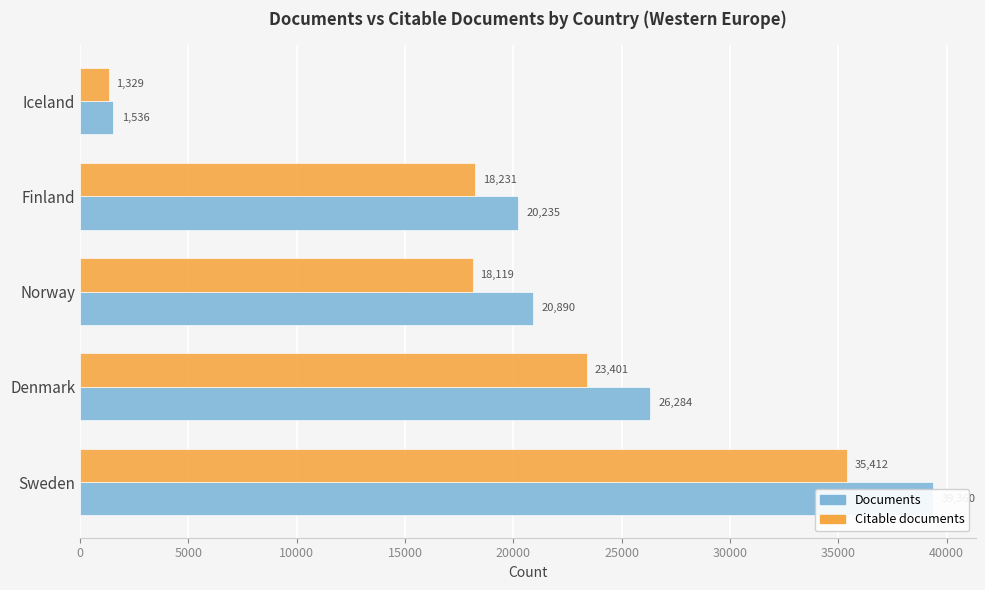

Rank the series by their maximum value, from highest to lowest.

Documents, Citable documents